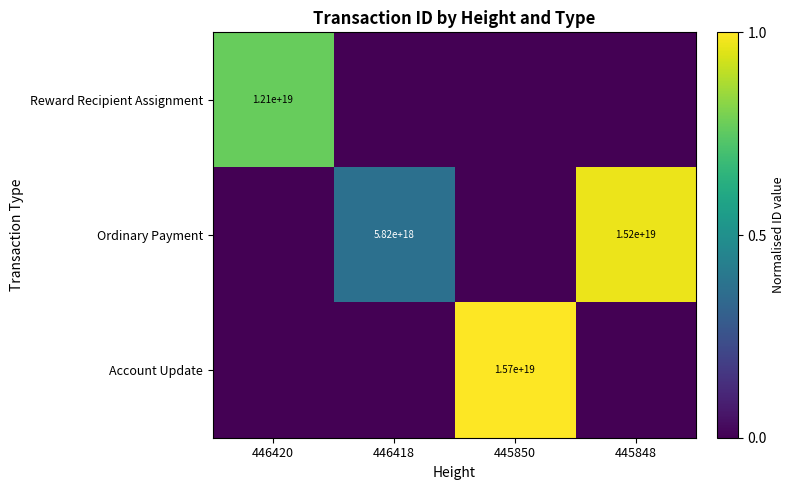

Is the value of Reward Recipient Assignment at 446420 greater than the value of Ordinary Payment at 446418?

Yes